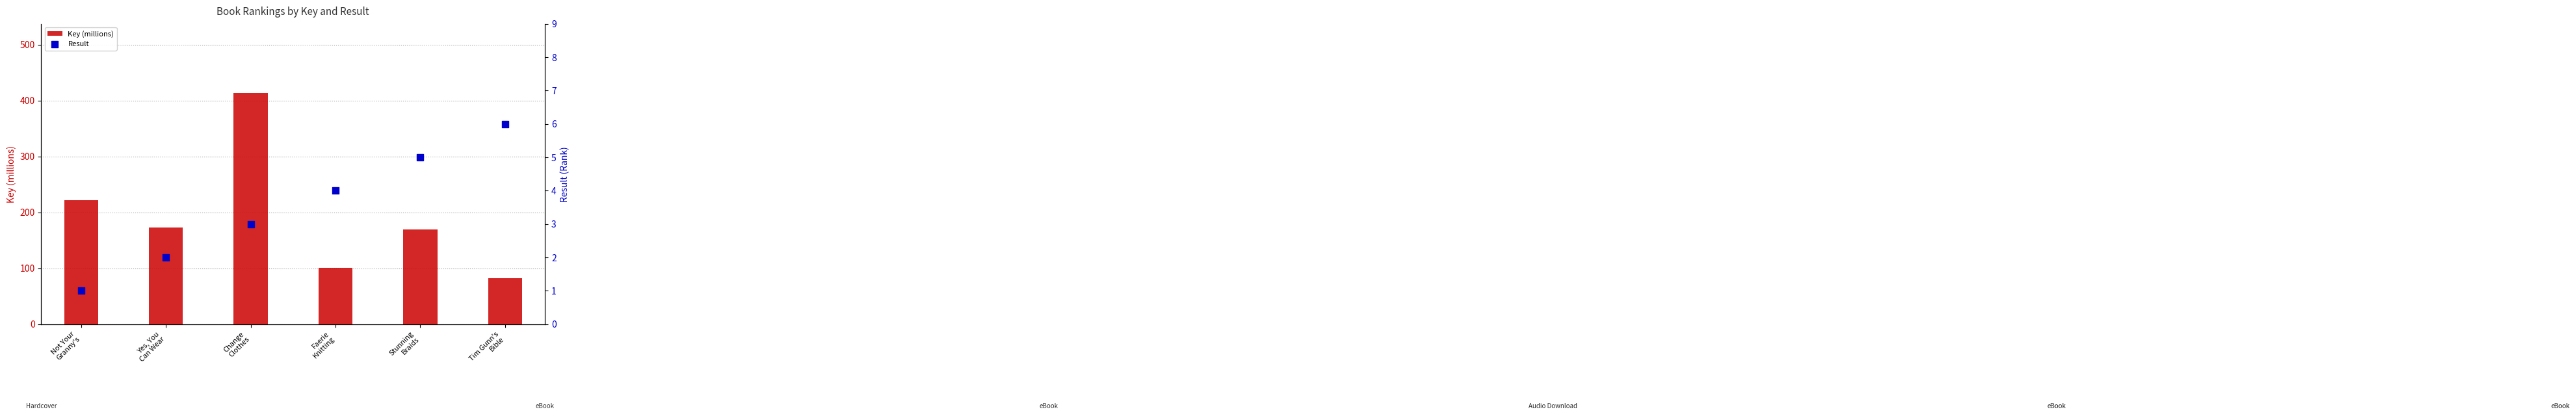

At how many categories does at least one series exceed 181?

2